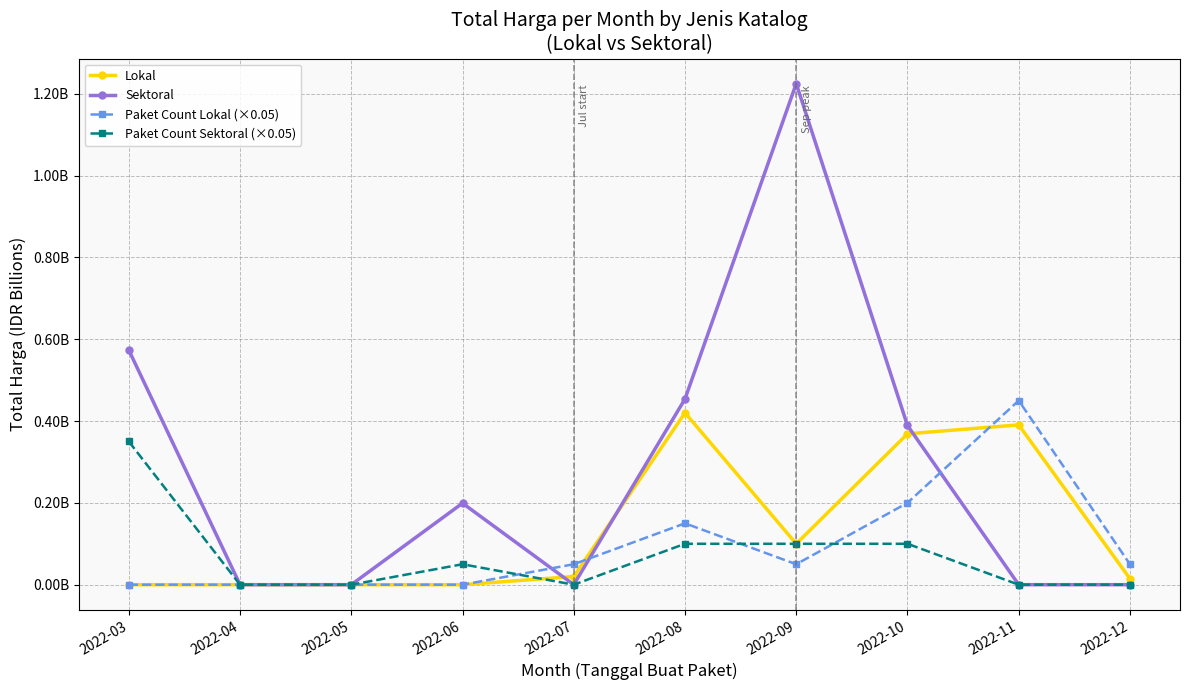

How many Paket Count Lokal (×0.05) values are between 0 and 1?

10